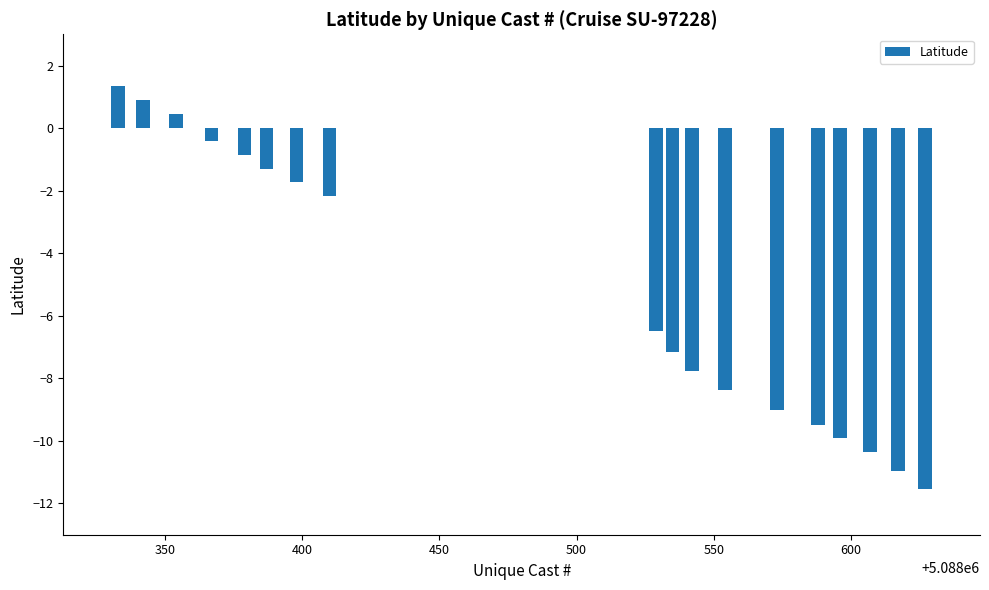

What is the sum of all values?

-94.8